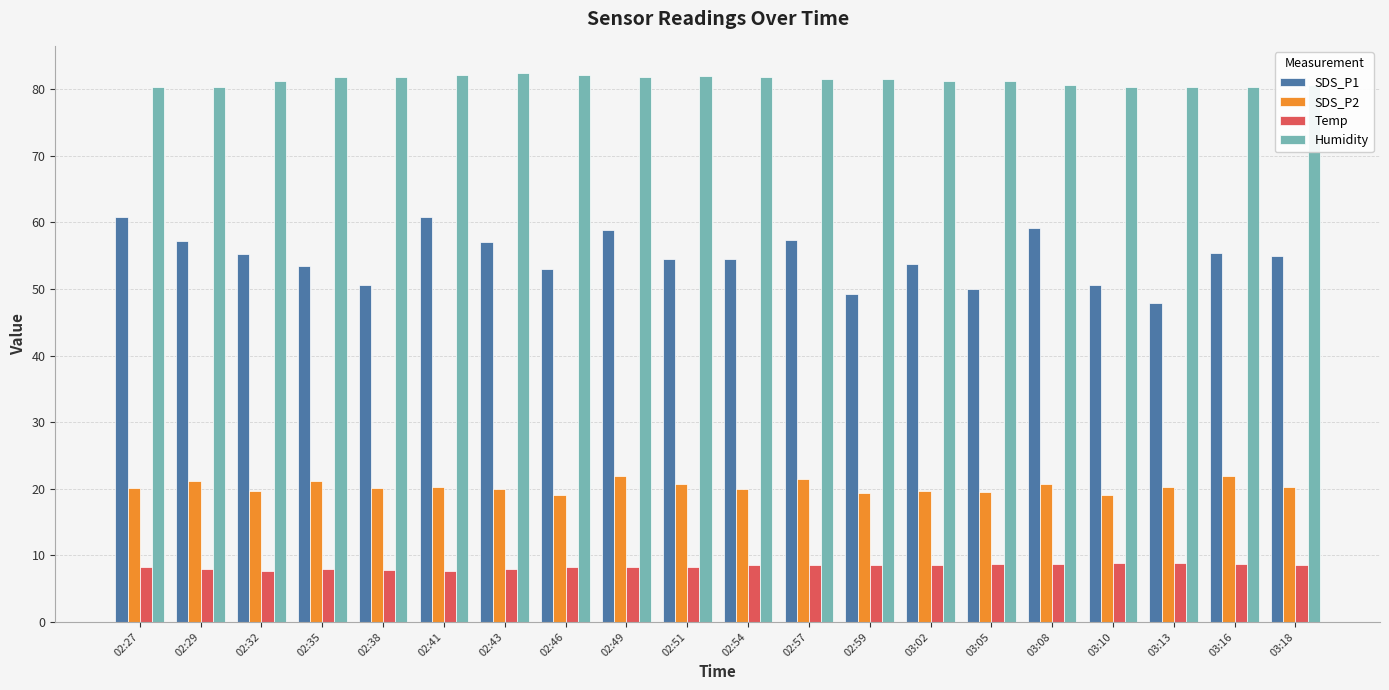

What position from the right is 03:05?

6